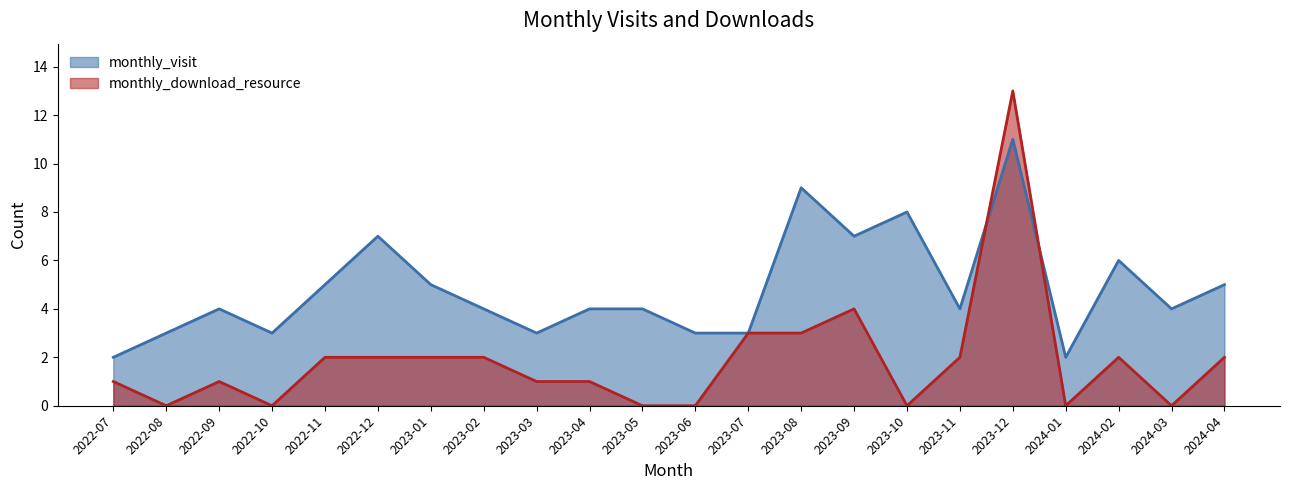

How many data points in monthly_visit are less than 4?

7